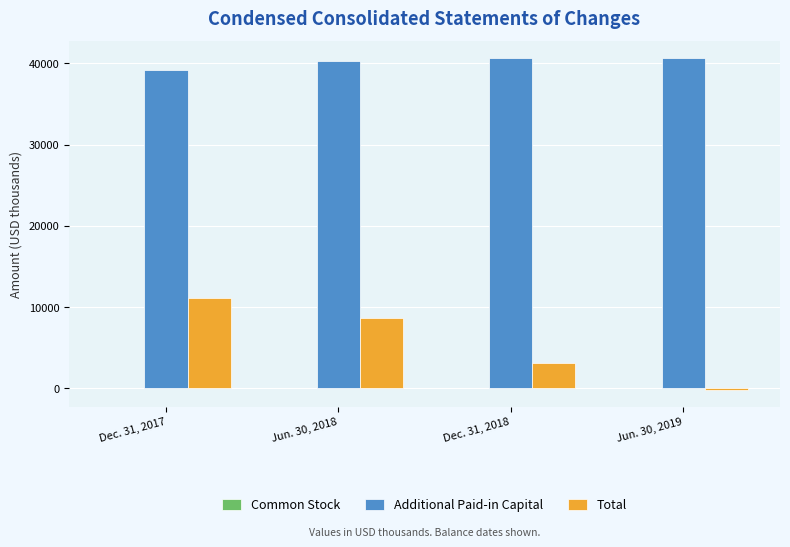

What is the sum of all Total values?

22644.2